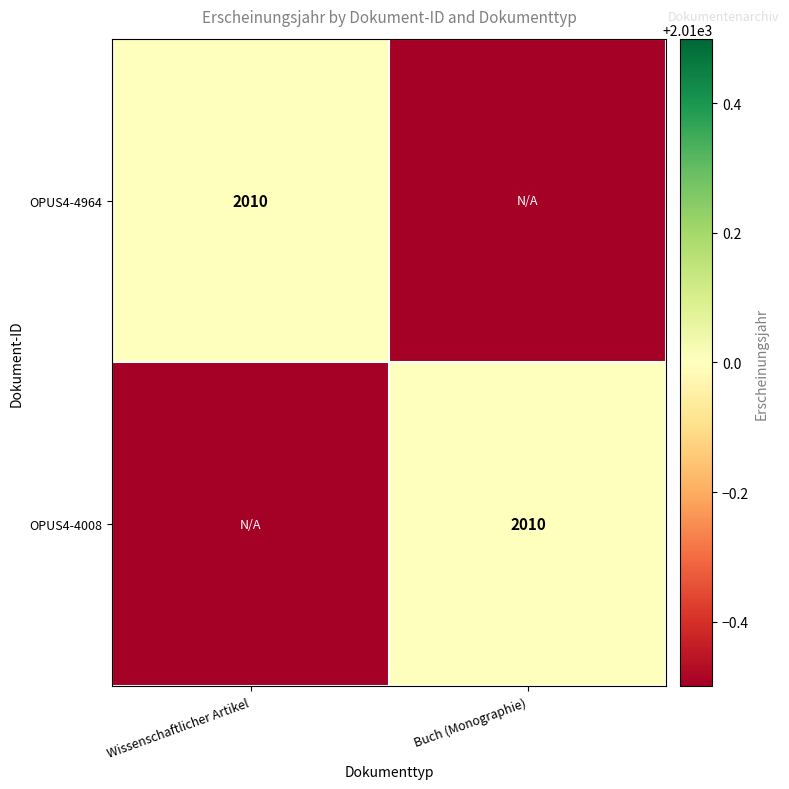

Is it true that OPUS4-4008 equals 2918 at Buch (Monographie)?

False